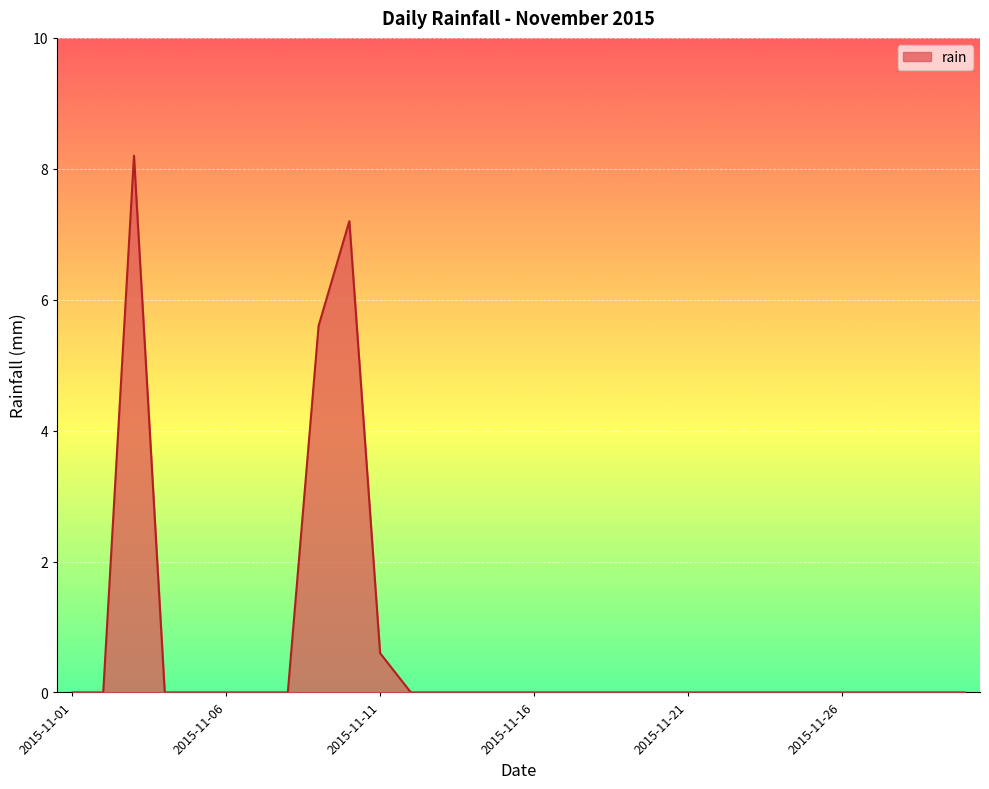

What is the difference between the maximum and minimum values?

8.2